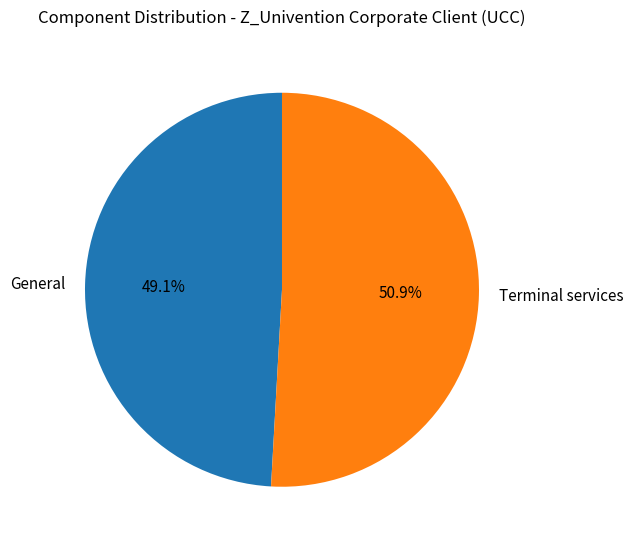

To the nearest percent, what is the average slice percentage?

50%